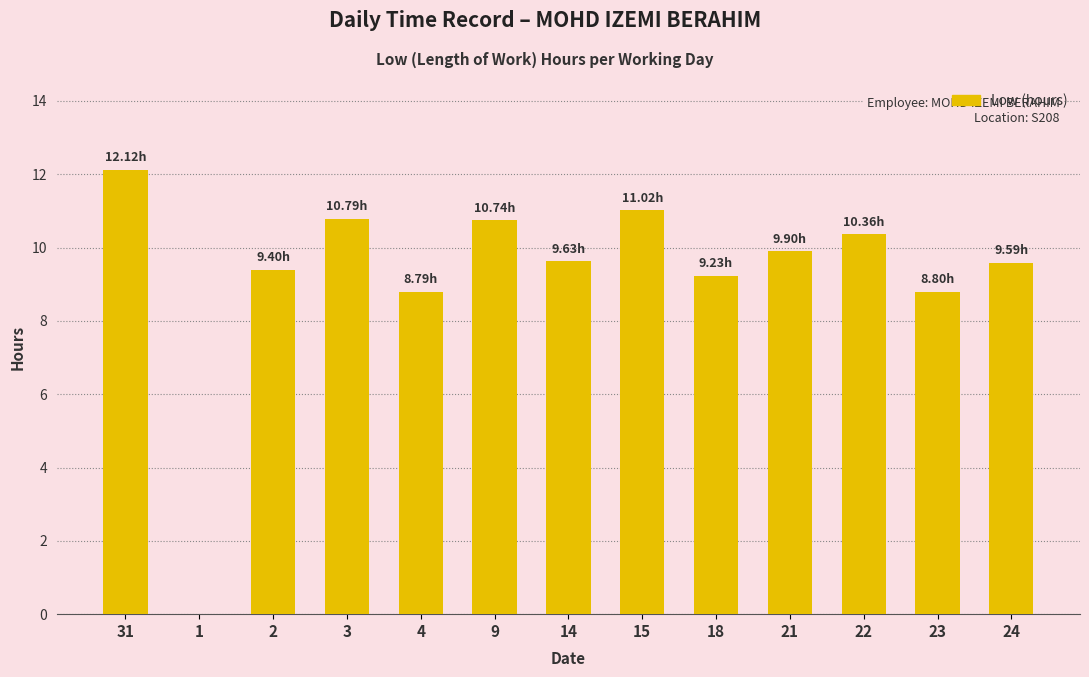

Does the chart contain stacked bars?

No